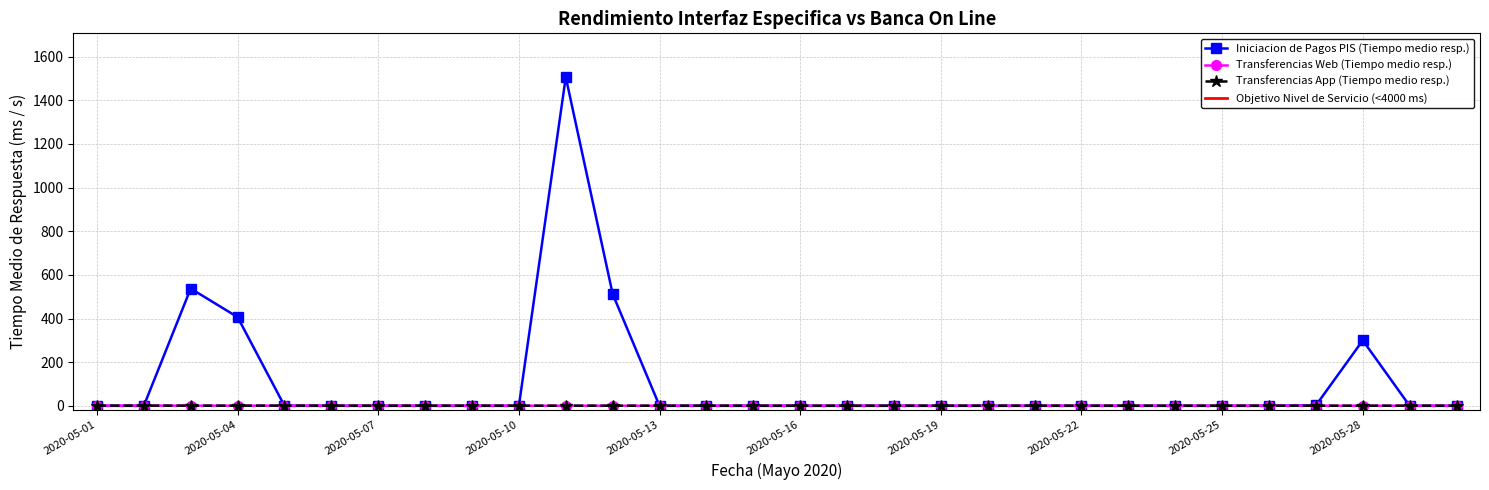

Does the chart display data point markers on the line(s)?

Yes